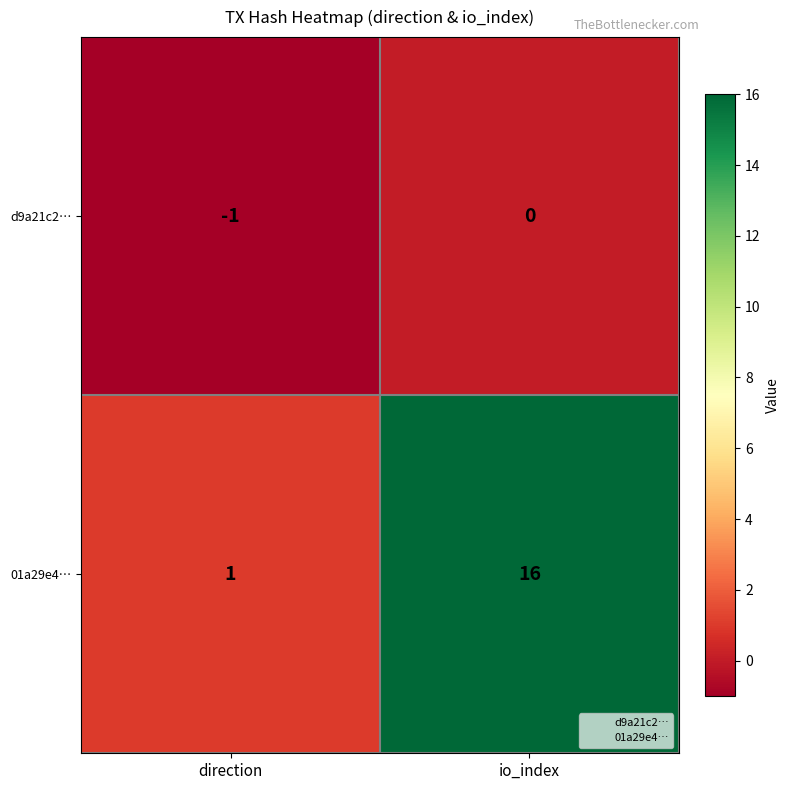

Reading right to left, list all the values displayed in this chart.

d9a21c2…: 0	-1
01a29e4…: 16	1